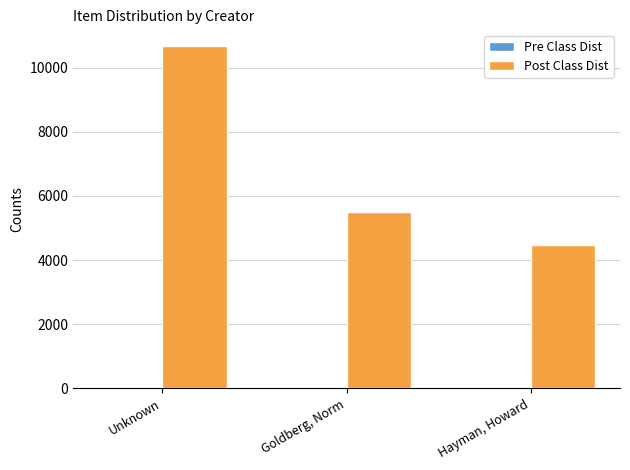

Count the number of categories in the chart.

3